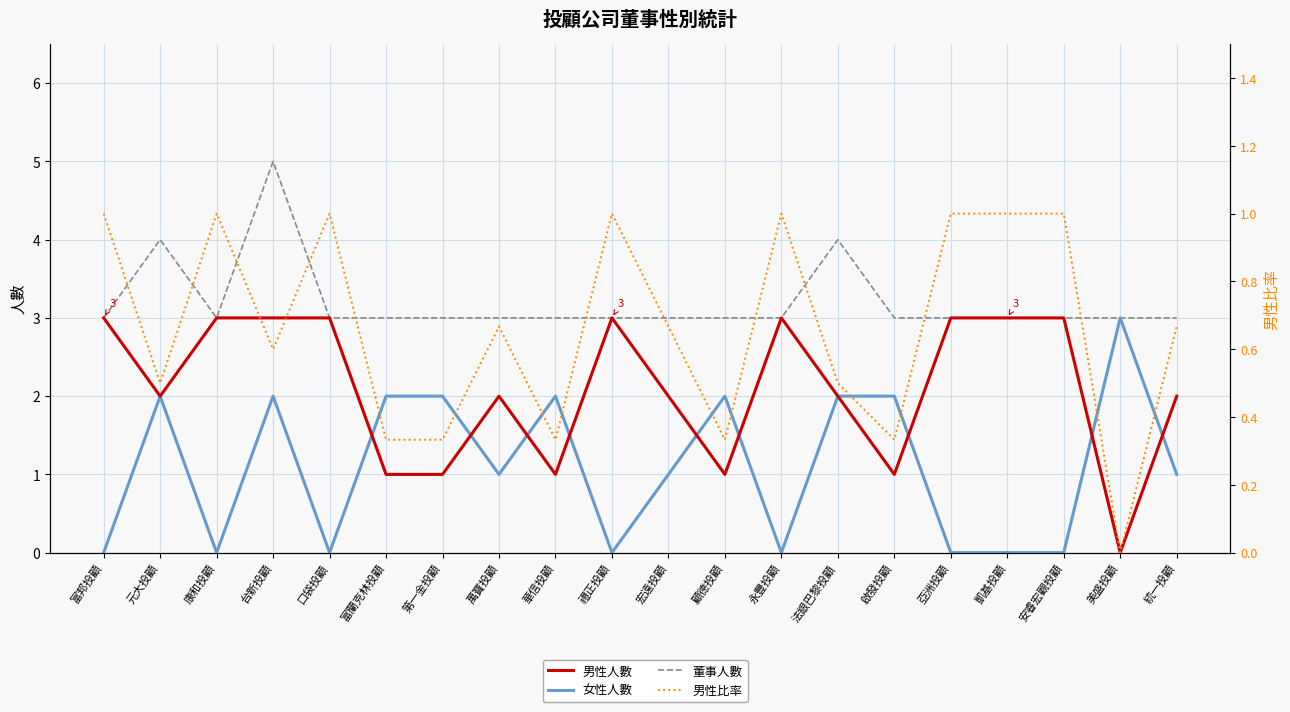

At how many categories does at least one series exceed 3?

3